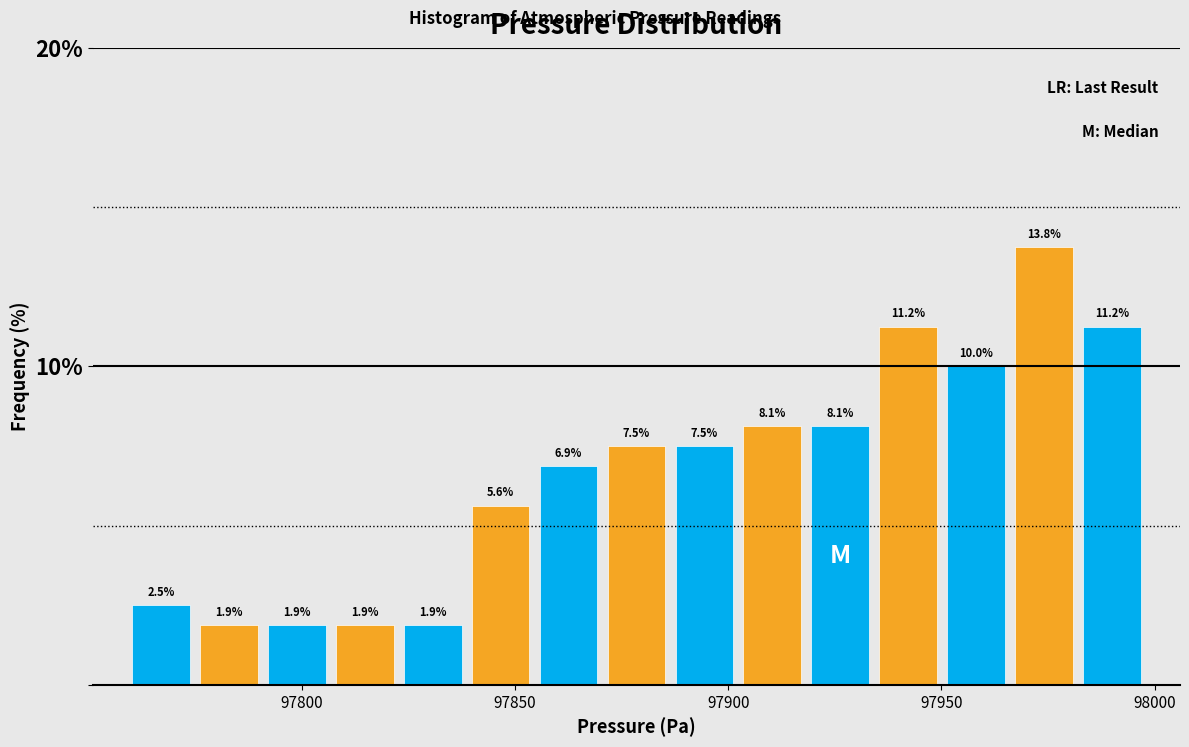

Read against the x-axis, roughly where is the centre of the tallest bar?

97975